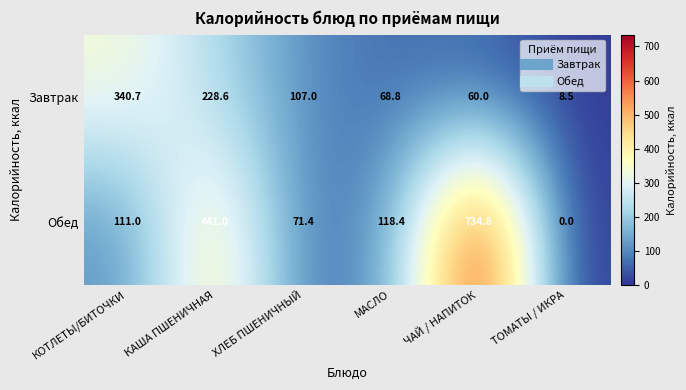

Is it true that Завтрак equals 107.0 at ХЛЕБ ПШЕНИЧНЫЙ?

True